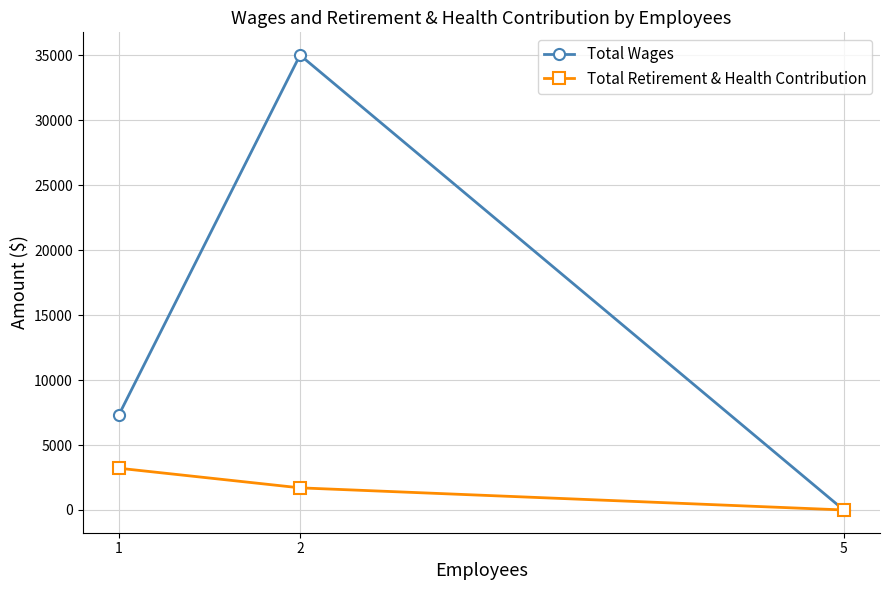

What is the value of the Total Wages point at the 2nd from the left?

35021